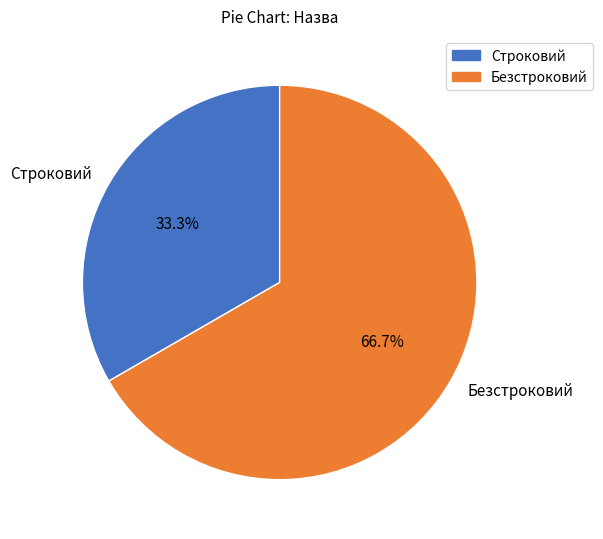

What percentage is NOT represented by Безстроковий?

33.3%